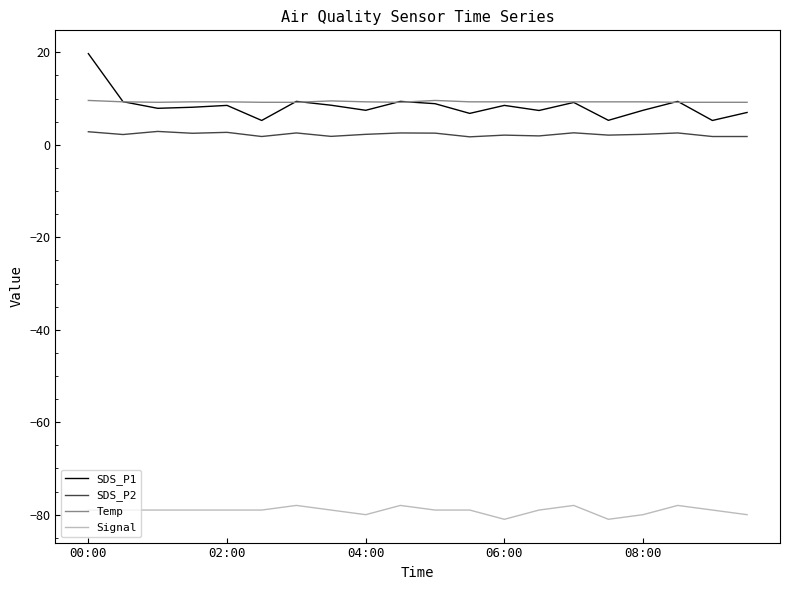

Count the number of categories in the chart.

20